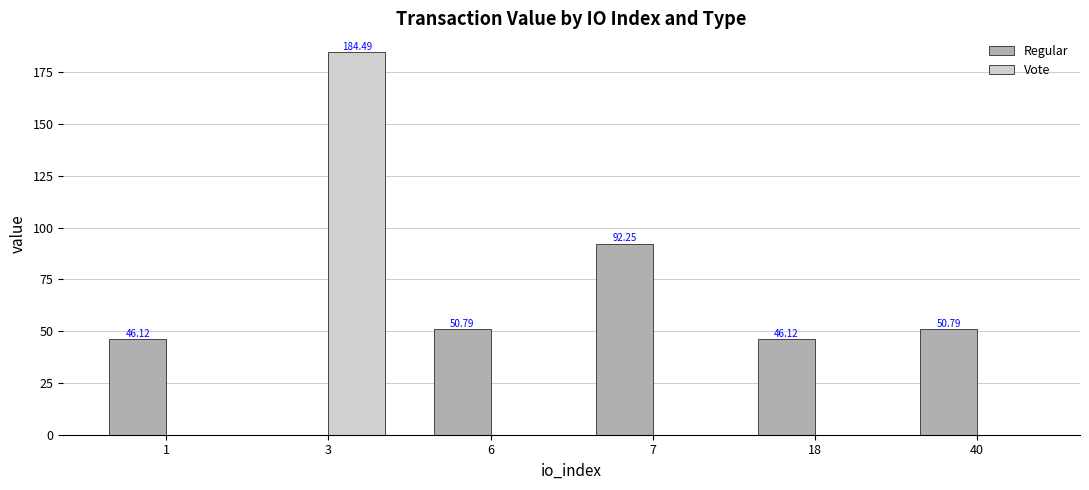

The value of Regular at 3 is 0.0. True or false?

True